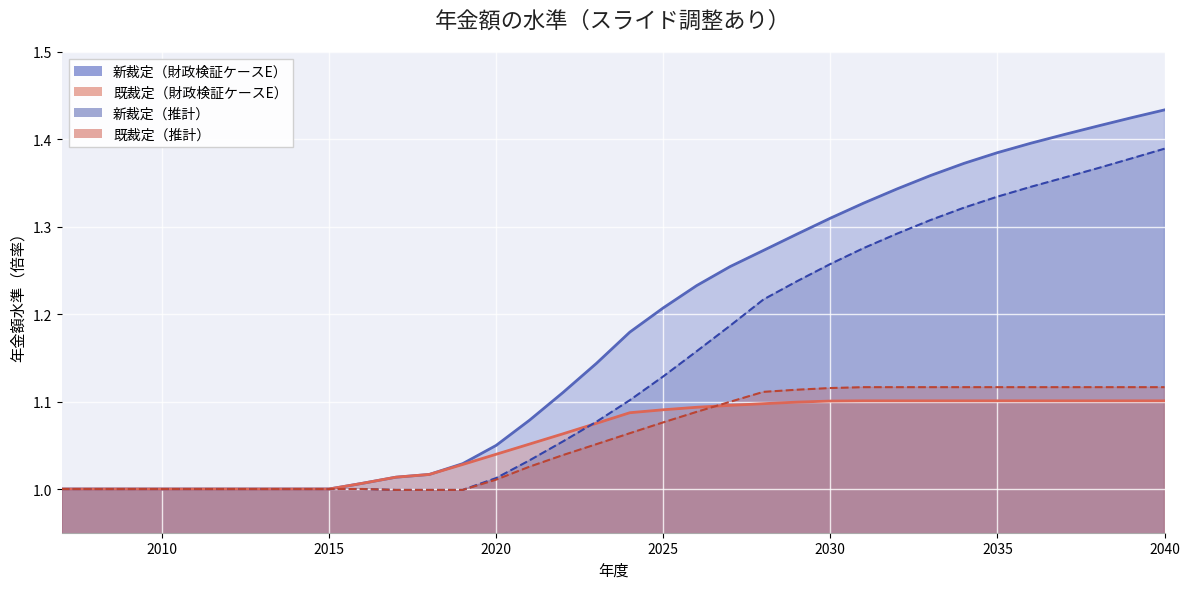

Which series has the largest range (max minus min)?

新裁定（財政検証ケースE）